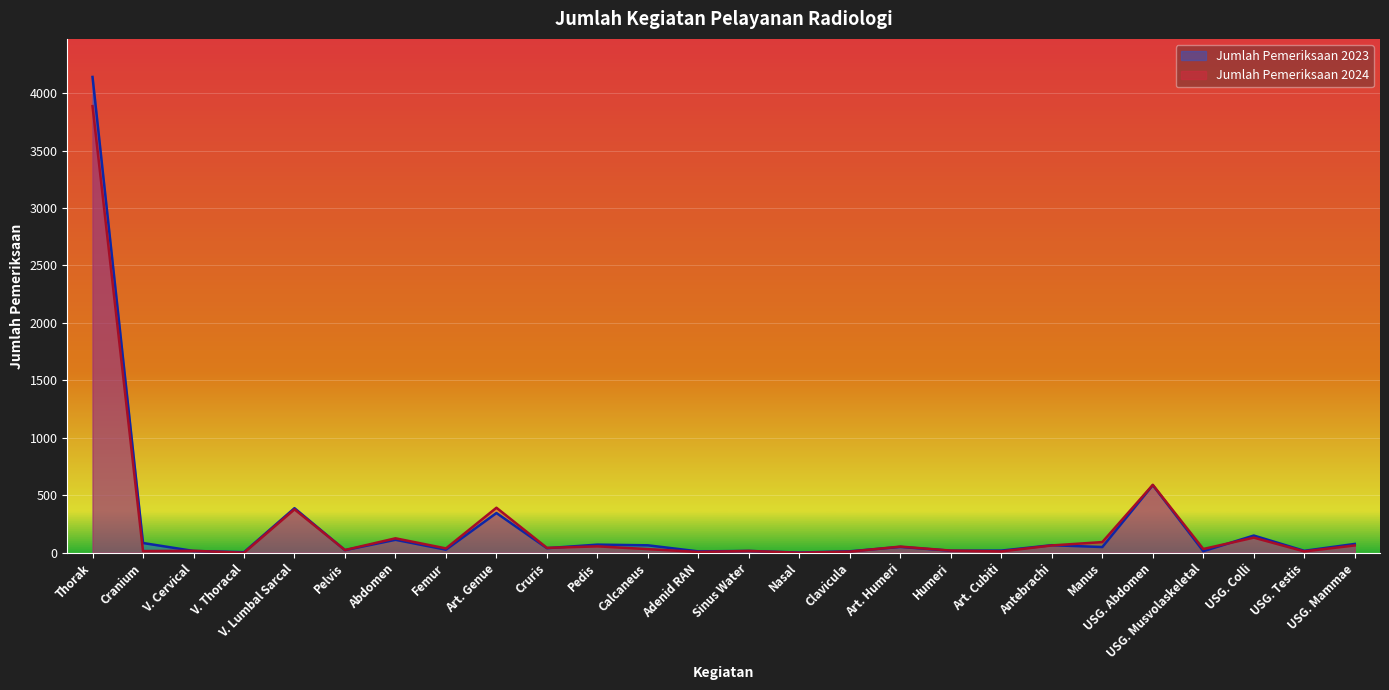

Rank the categories by Jumlah Pemeriksaan 2023 value from highest to lowest.

Thorak, USG. Abdomen, V. Lumbal Sarcal, Art. Genue, USG. Colli, Abdomen, Cranium, USG. Mammae, Pedis, Antebrachi, Calcaneus, Art. Humeri, Manus, Cruris, Femur, Pelvis, Art. Cubiti, Humeri, USG. Testis, V. Cervical, Sinus Water, USG. Musvolaskeletal, Clavicula, Adenid RAN, V. Thoracal, Nasal